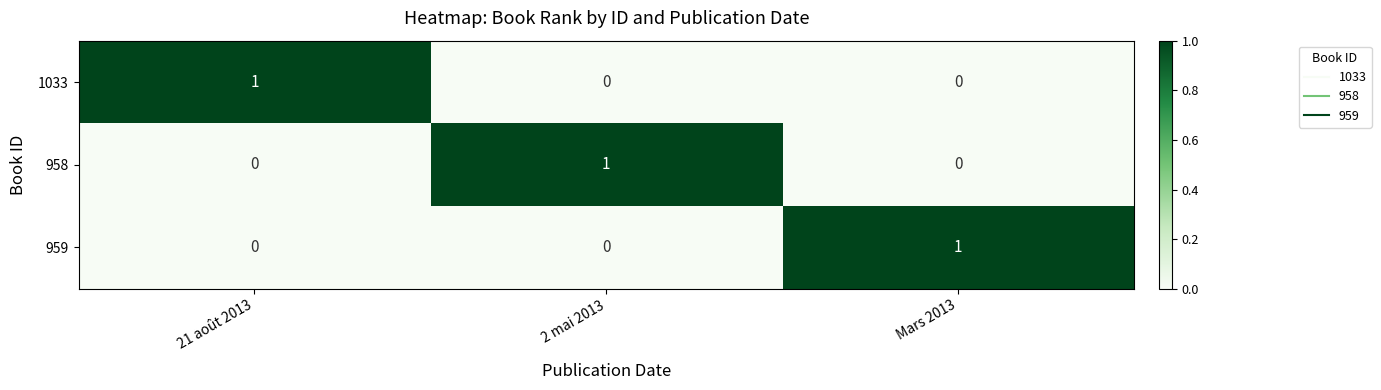

Which category has the highest value in the 1033 series?

21 août 2013